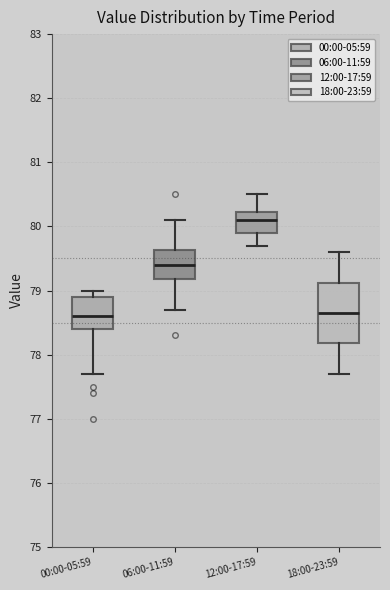

Reading left to right, transcribe this box plot: for each box, give where its median line is, the range the box spans, and where its two whiskers end, as read against the y-axis. The values are not printed on the chart, so give them approximately, as read against the axis.

00:00-05:59: median 78.6, box 78.4 to 78.9, whiskers 77.7 to 79.0
06:00-11:59: median 79.4, box 79.2 to 79.6, whiskers 78.7 to 80.1
12:00-17:59: median 80.1, box 79.9 to 80.2, whiskers 79.7 to 80.5
18:00-23:59: median 78.7, box 78.2 to 79.1, whiskers 77.7 to 79.6